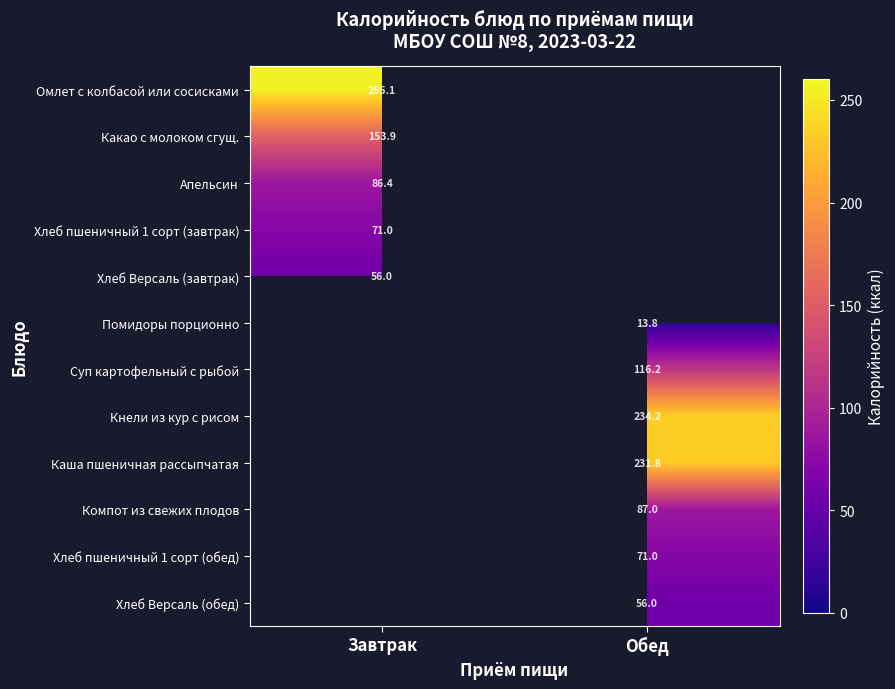

Where does the Помидоры порционно series first go above 13?

Обед